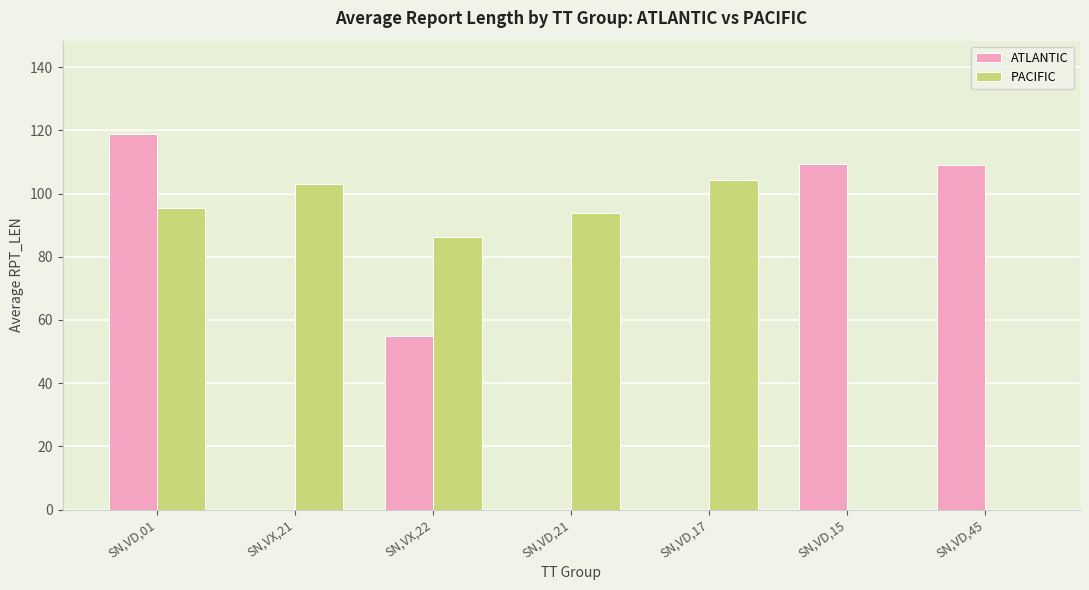

Is the value of ATLANTIC at SN,VD,21 greater than the value of PACIFIC at SN,VD,01?

No